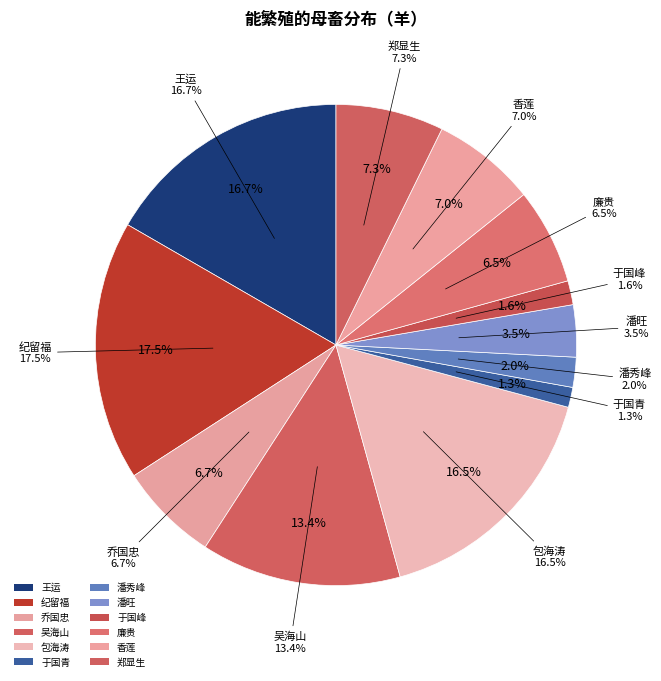

Rank the categories by value from highest to lowest.

纪留福, 王运, 包海涛, 吴海山, 郑显生, 香莲, 乔国忠, 廉贵, 潘旺, 潘秀峰, 于国峰, 于国青